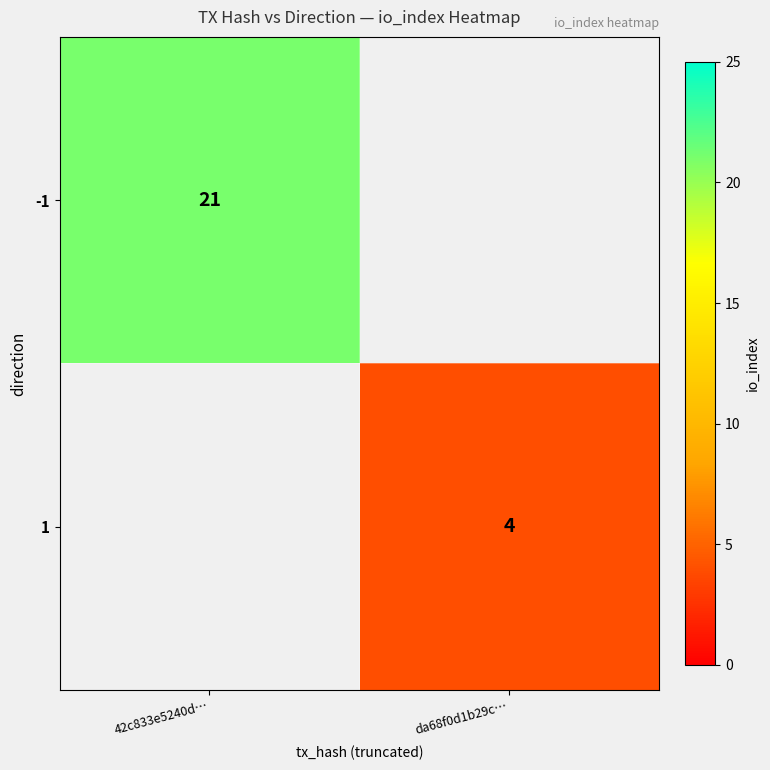

The -1 series shows 5 at 42c833e5240d…. True or false?

False